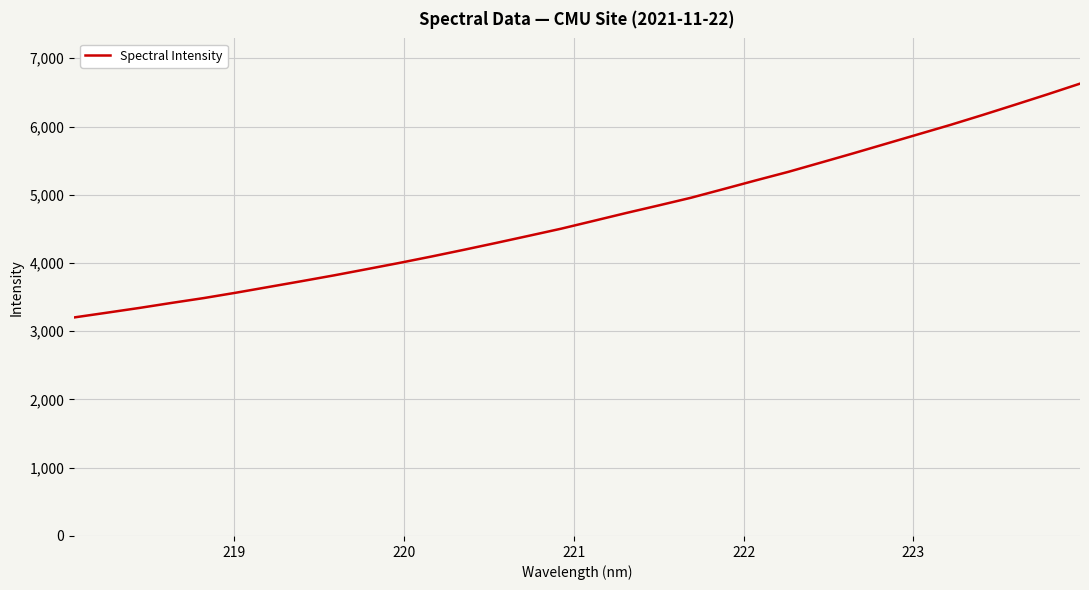

What is the greatest value displayed?

6628.4